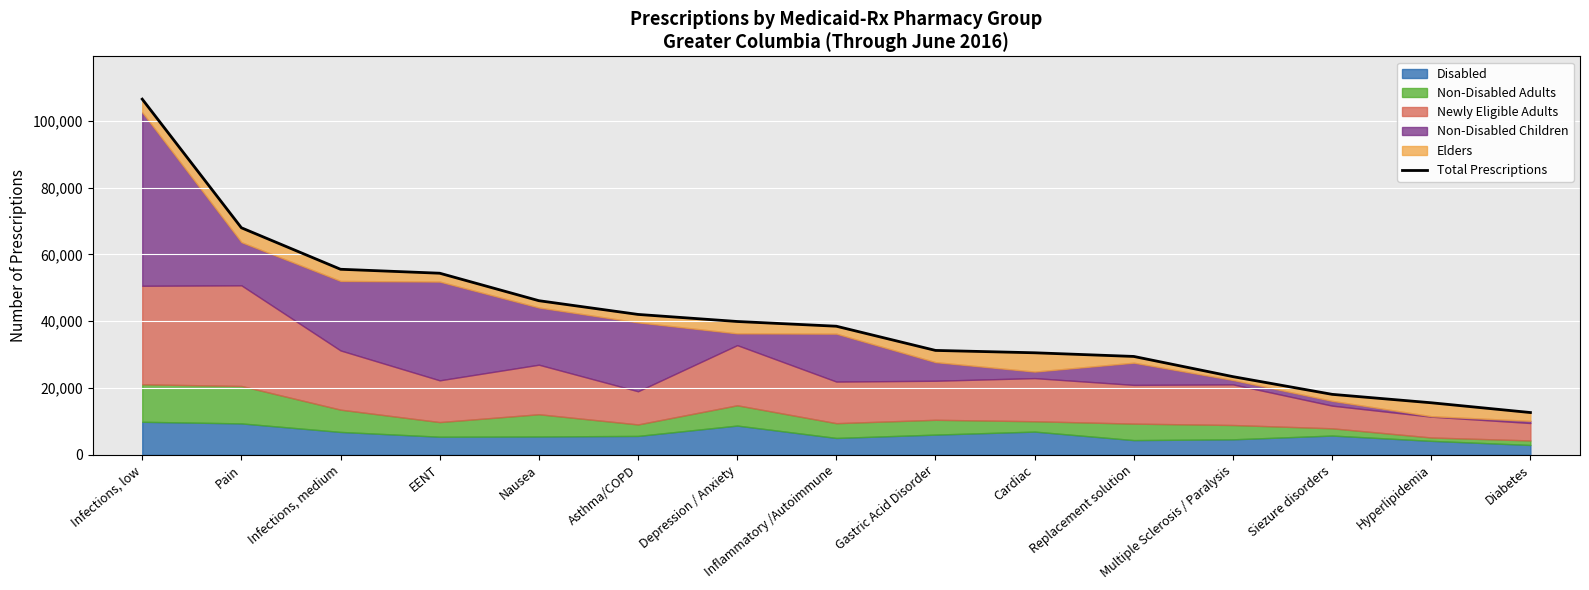

List the labels in order of value, smallest first.

Diabetes, Hyperlipidemia, Siezure disorders, Multiple Sclerosis / Paralysis, Replacement solution, Cardiac, Gastric Acid Disorder, Inflammatory /Autoimmune, Depression / Anxiety, Asthma/COPD, Nausea, EENT, Infections, medium, Pain, Infections, low